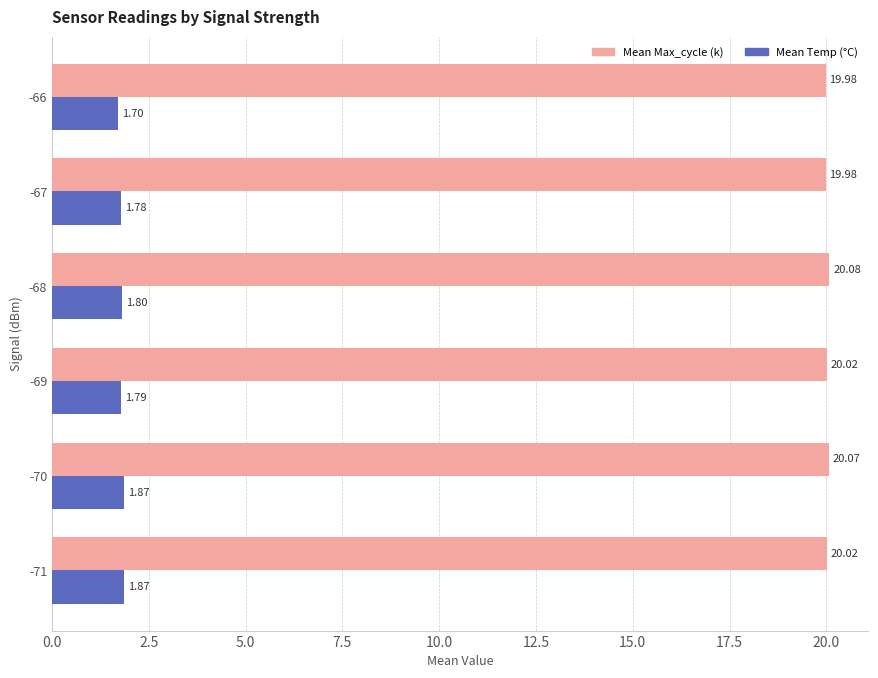

Which series has the largest total across all categories?

Mean Max_cycle (k)